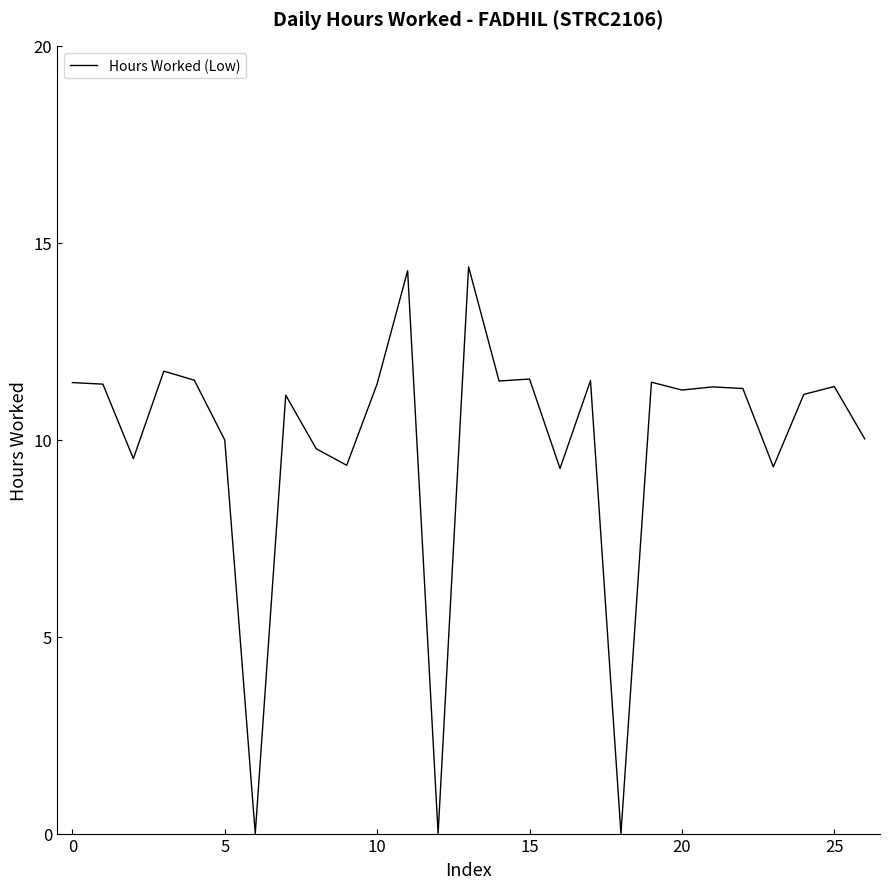

What is the greatest value displayed?

14.4